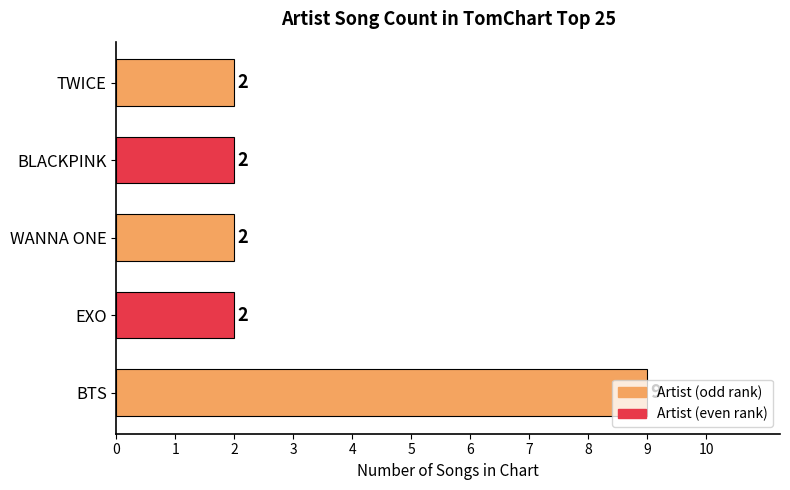

The chart shows a value of 2 at WANNA ONE. True or false?

True